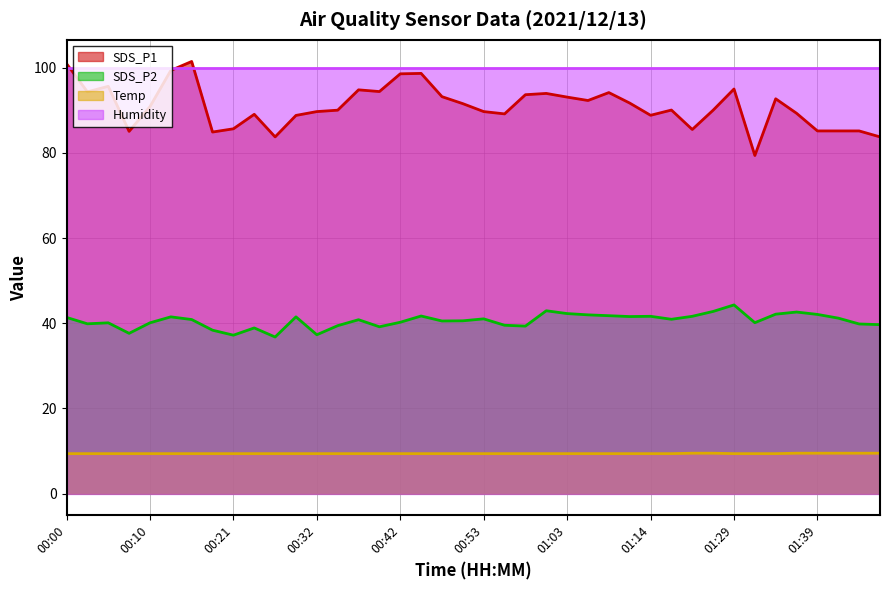

Is it true that SDS_P1 equals 95.6 at 00:05?

True